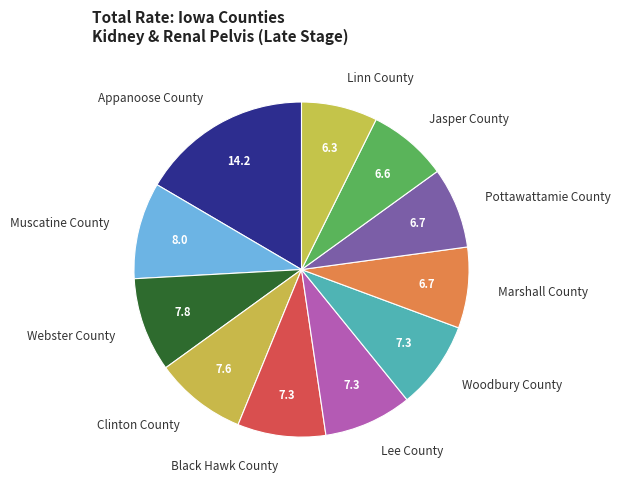

Does any single category account for the majority?

No